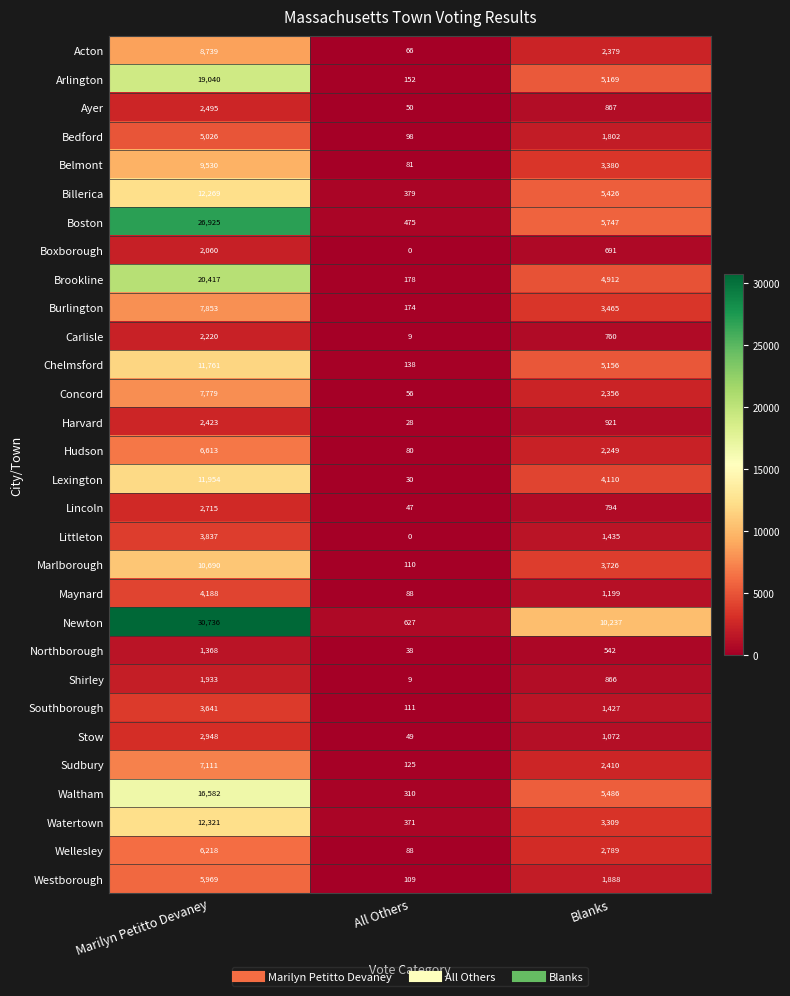

Rank the series at Marilyn Petitto Devaney from highest to lowest value.

Newton, Boston, Brookline, Arlington, Waltham, Watertown, Billerica, Lexington, Chelmsford, Marlborough, Belmont, Acton, Burlington, Concord, Sudbury, Hudson, Wellesley, Westborough, Bedford, Maynard, Littleton, Southborough, Stow, Lincoln, Ayer, Harvard, Carlisle, Boxborough, Shirley, Northborough